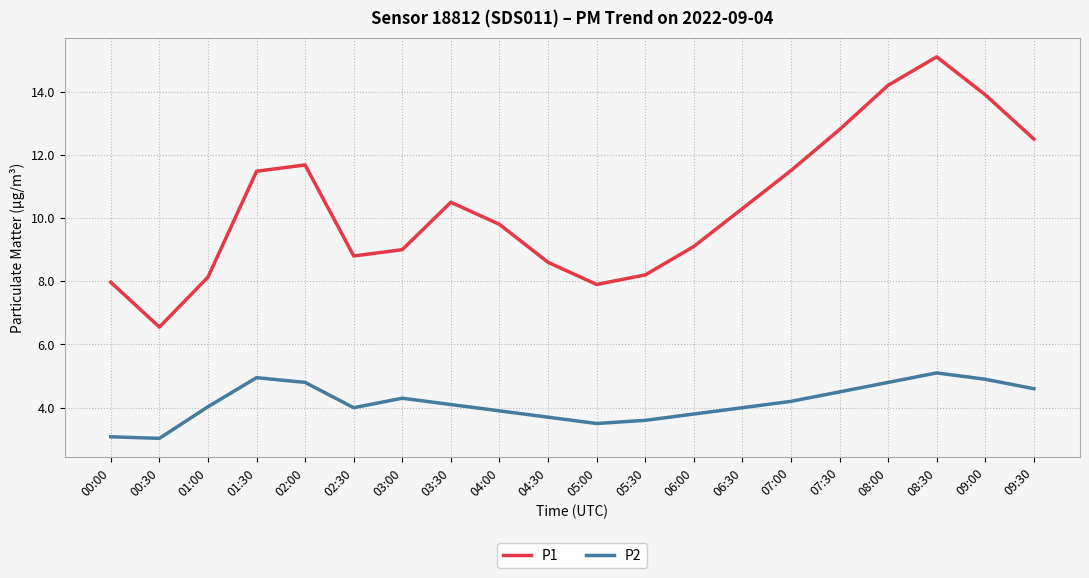

True or false: P1 and P2 intersect in this chart.

False